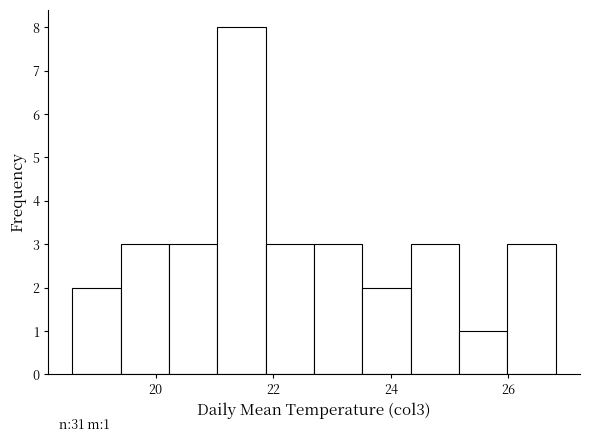

Which range on the x-axis has the tallest bar?

21.0 to 21.8